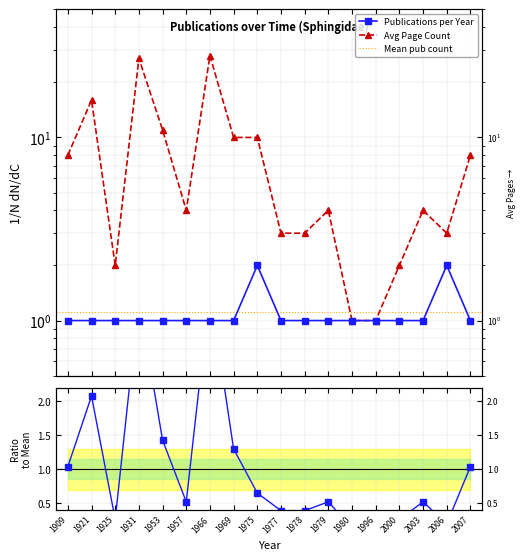

True or false: Avg Page Count and Publications per Year cross at least once.

False